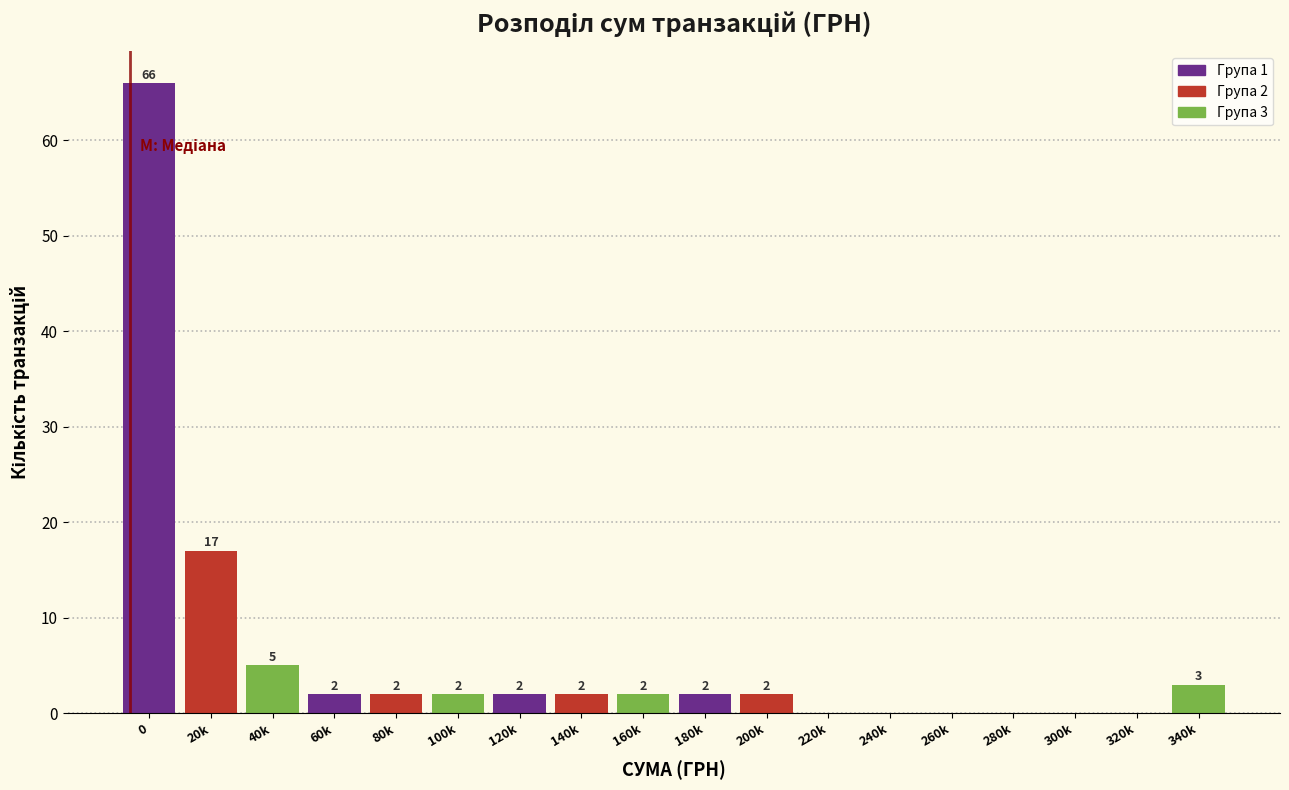

Reading left to right, list all the values displayed in this chart.

0=66	20k=17	40k=5	60k=2	80k=2	100k=2	120k=2	140k=2	160k=2	180k=2	200k=2	220k=0	240k=0	260k=0	280k=0	300k=0	320k=0	340k=3